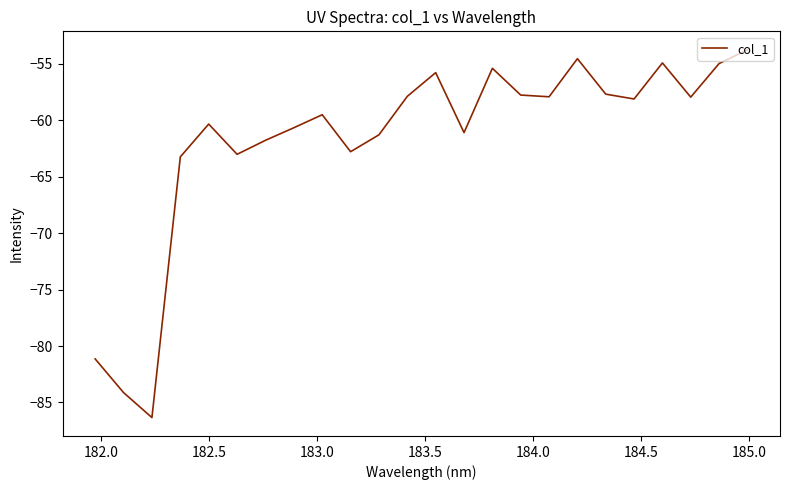

What is the maximum value shown in the chart?

-53.7